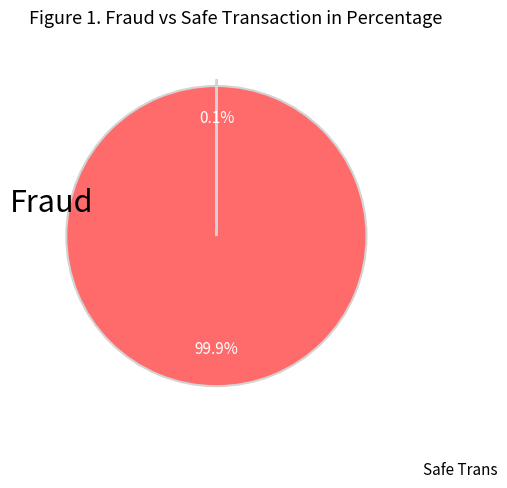

Is there a majority slice in this chart?

Yes